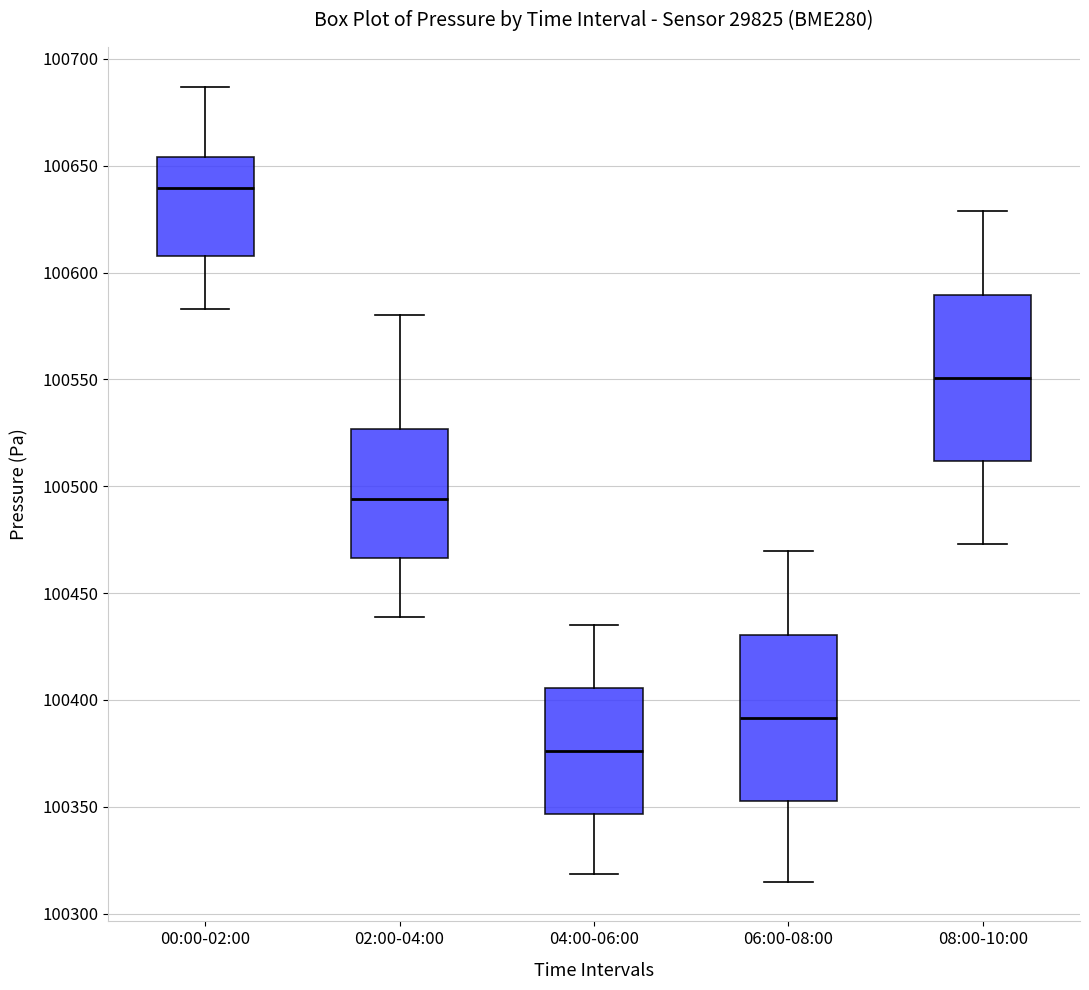

Reading left to right, read every box against the y-axis: the position of its median line, the range the box covers, and the ends of its whiskers. The values are not printed on the chart, so give them approximately, as read against the axis.

00:00-02:00: median 100640, box 100610 to 100655, whiskers 100585 to 100685
02:00-04:00: median 100495, box 100465 to 100525, whiskers 100440 to 100580
04:00-06:00: median 100375, box 100345 to 100405, whiskers 100320 to 100435
06:00-08:00: median 100390, box 100355 to 100430, whiskers 100315 to 100470
08:00-10:00: median 100550, box 100510 to 100590, whiskers 100475 to 100630